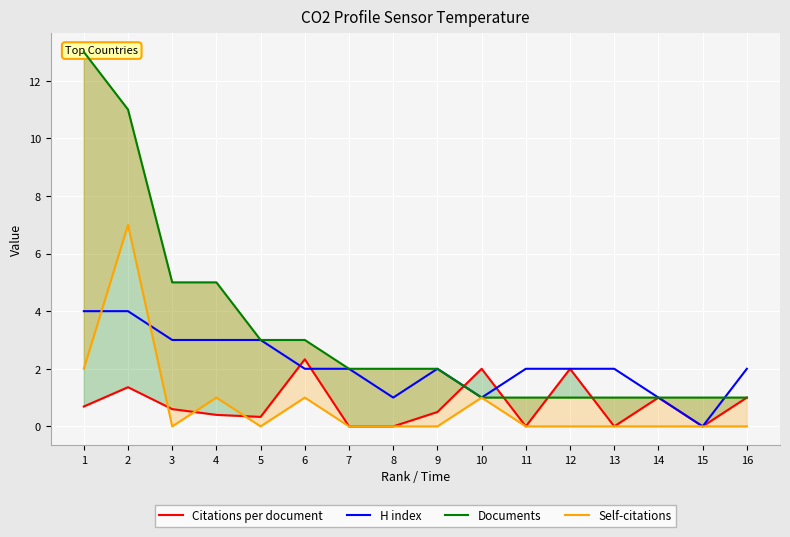

The H index series shows 4 at 12. True or false?

False